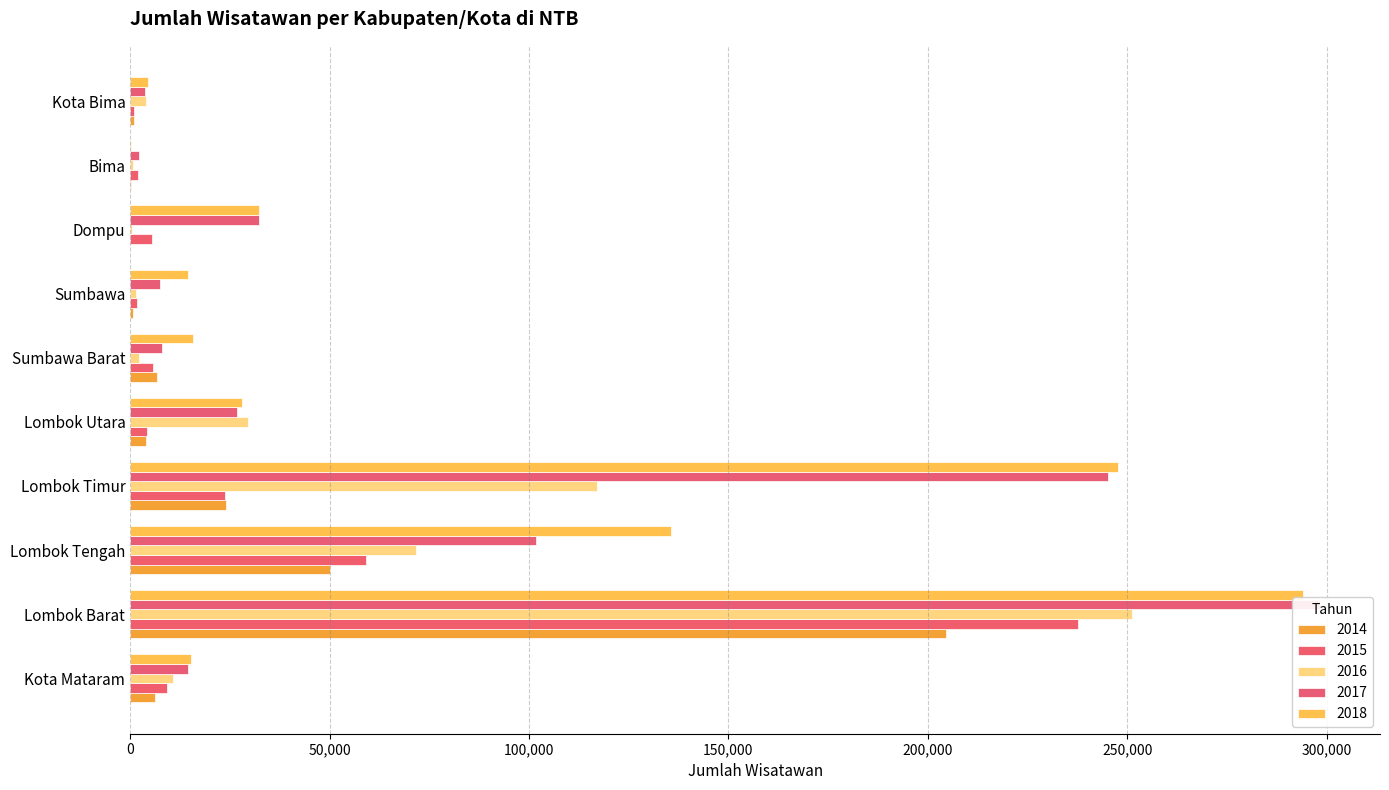

Where is 2015 nearest to the value 119355?

Lombok Tengah